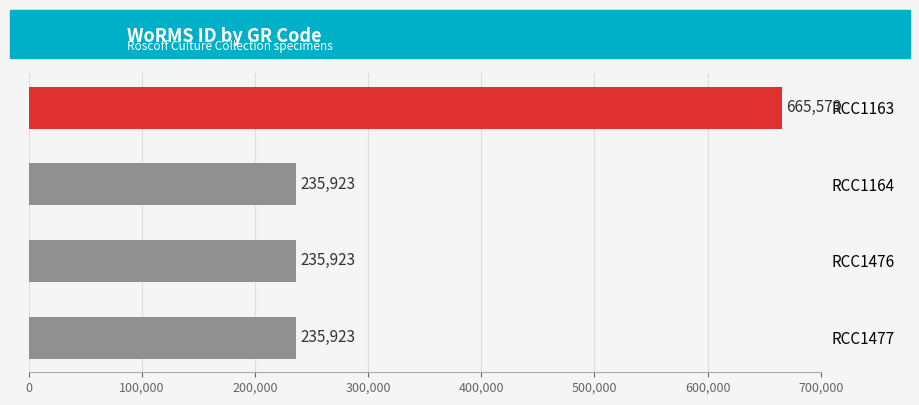

What is the maximum value shown in the chart?

665573